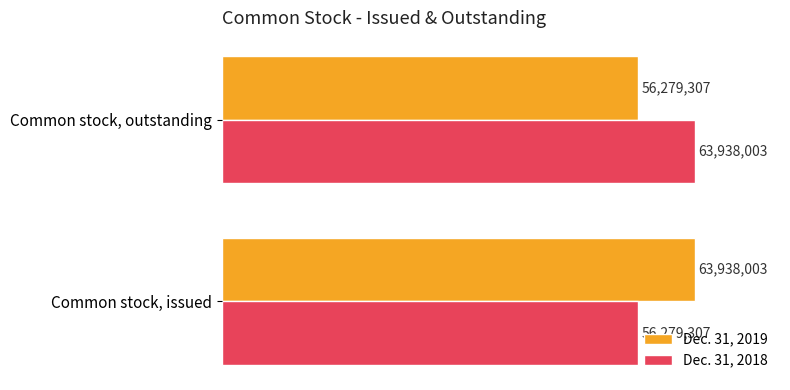

What is the difference between the maximum and minimum values in the Dec. 31, 2018 series?

7658696